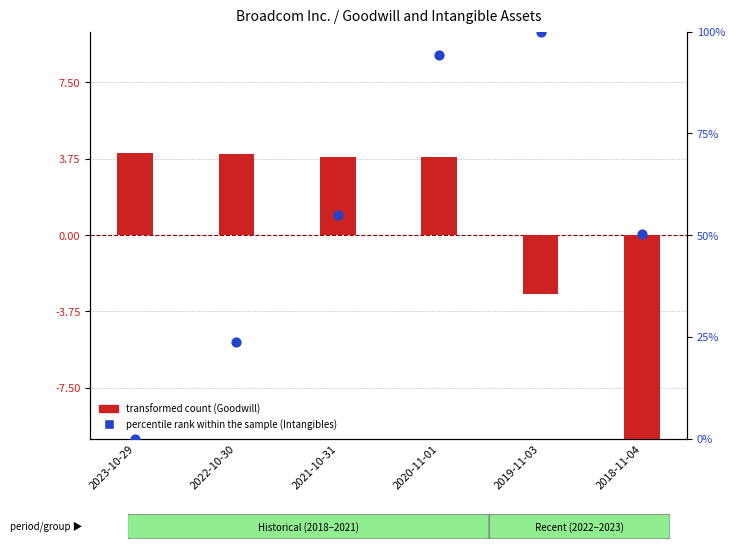

Which series has the largest total across all categories?

percentile rank within the sample (Intangibles)